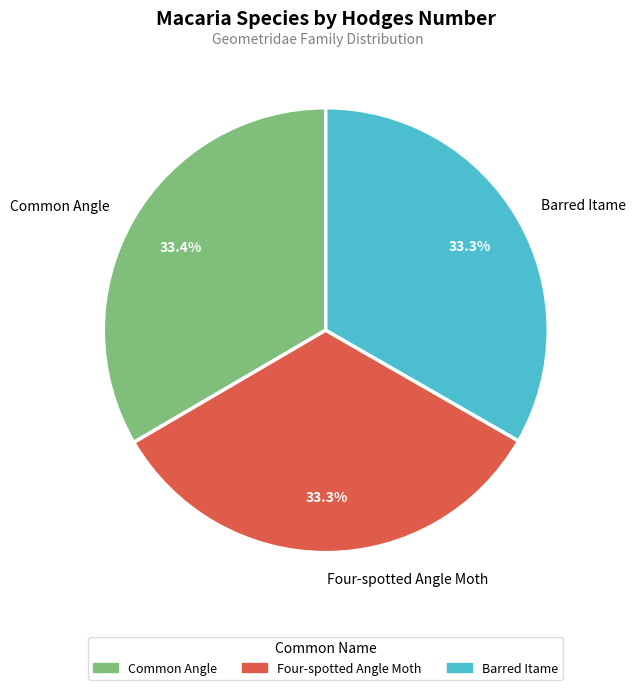

Count the number of slices in the pie.

3